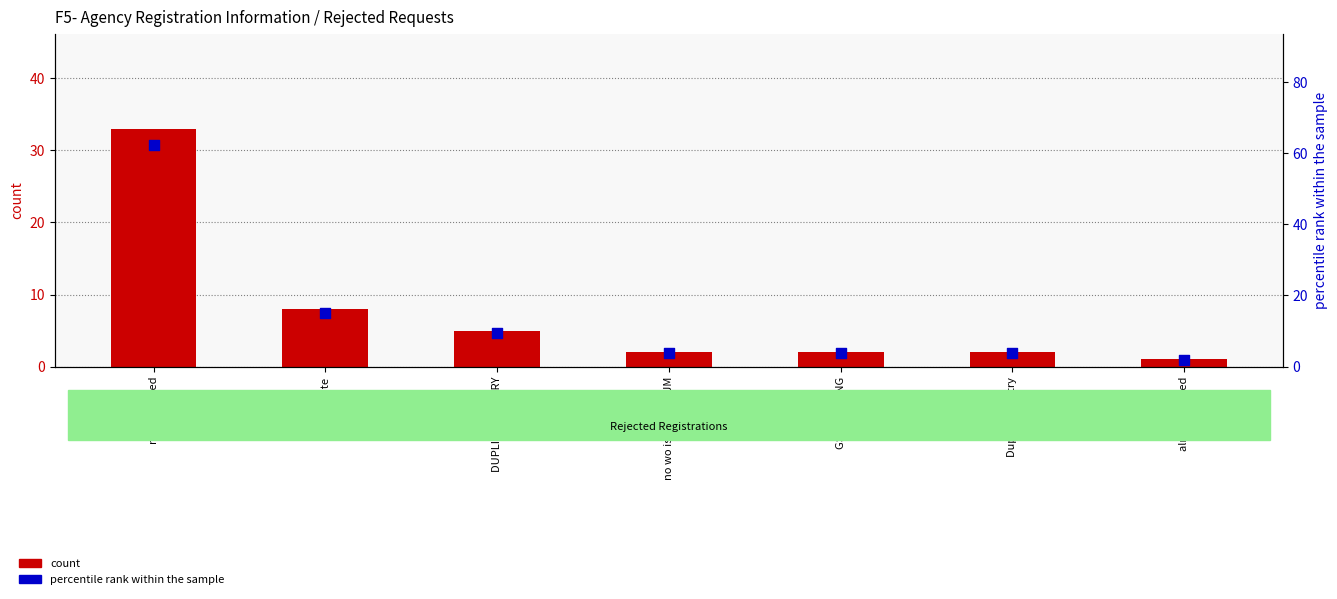

Which series has the largest total across all categories?

percentile rank within the sample